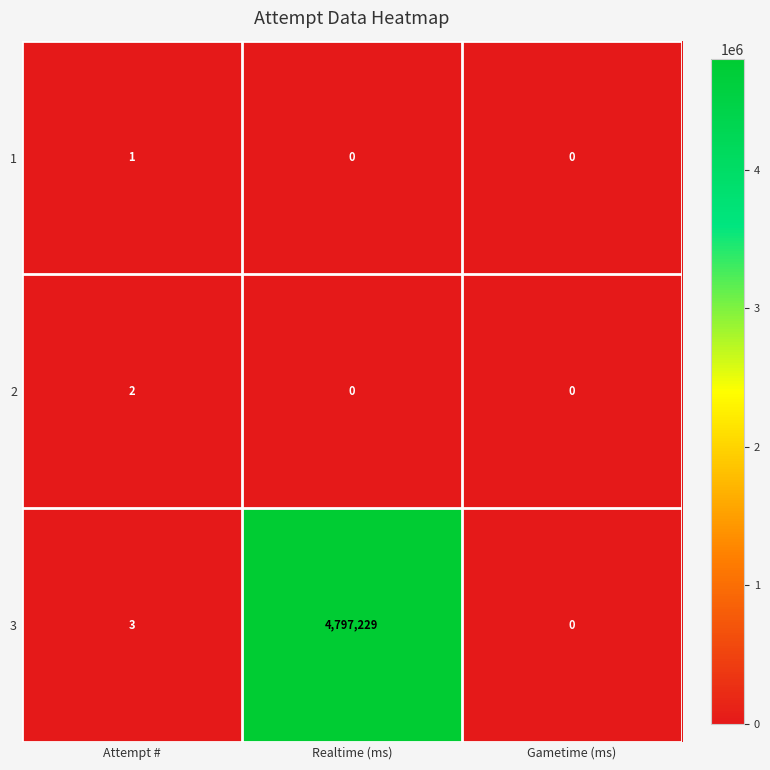

The 1 series shows 1 at Realtime (ms). True or false?

False